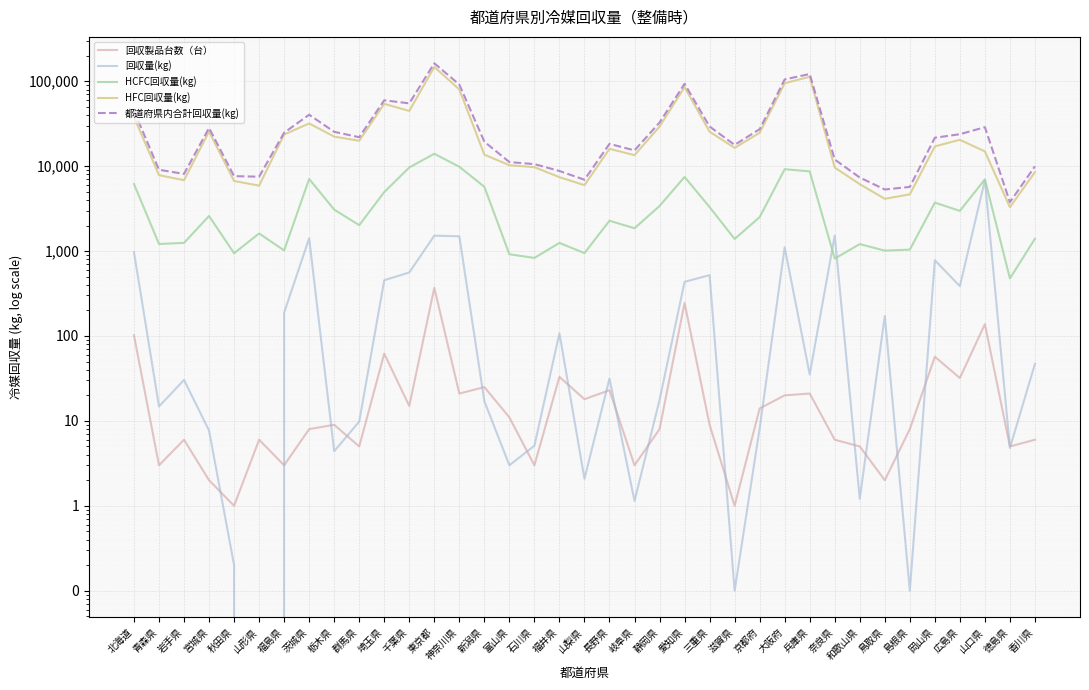

The value of 回収量(kg) at 山形県 is 0.0. True or false?

True